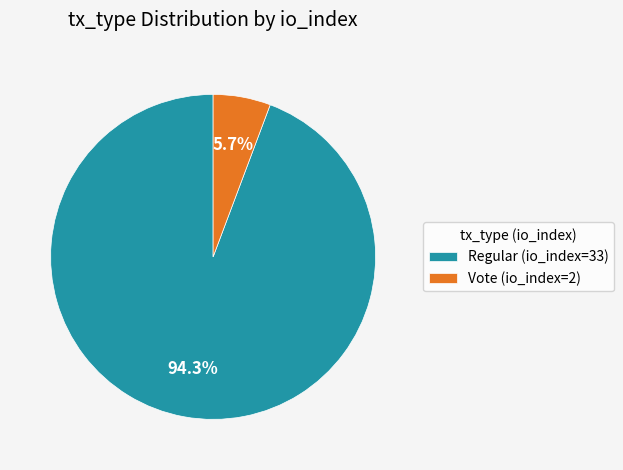

Which slice is the smallest?

Vote (io_index=2)